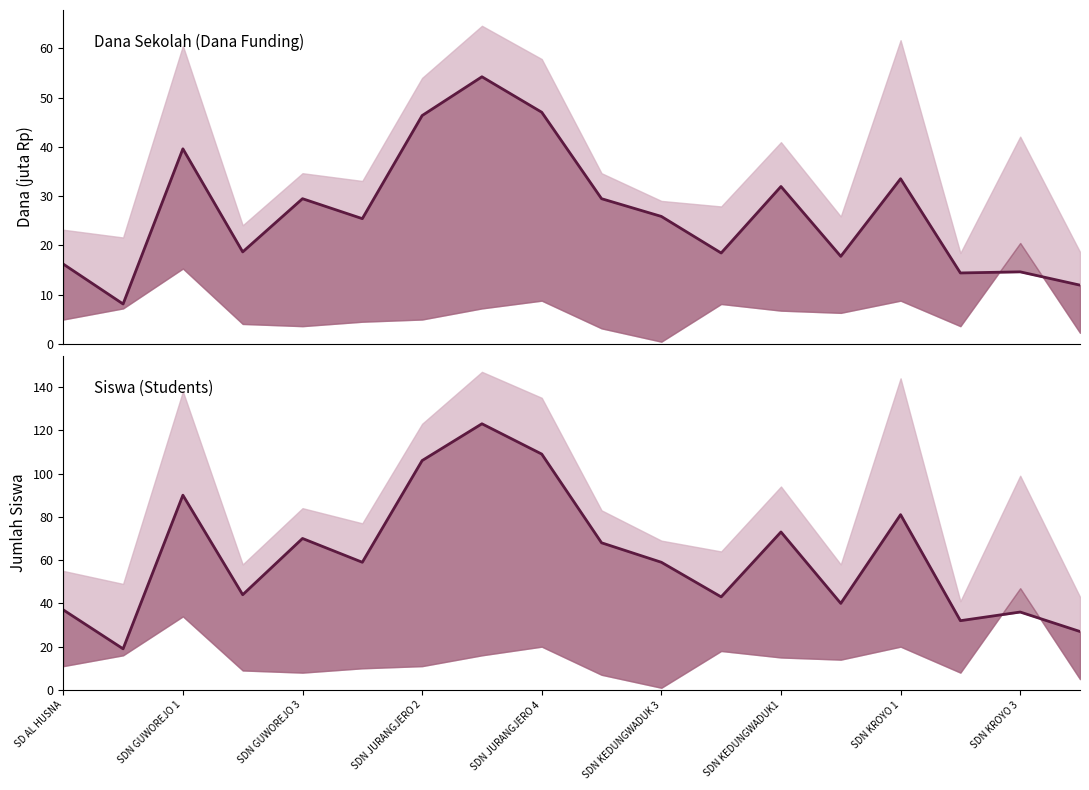

True or false: Dana Pemberian and Siswa Pemberian cross at least once.

False